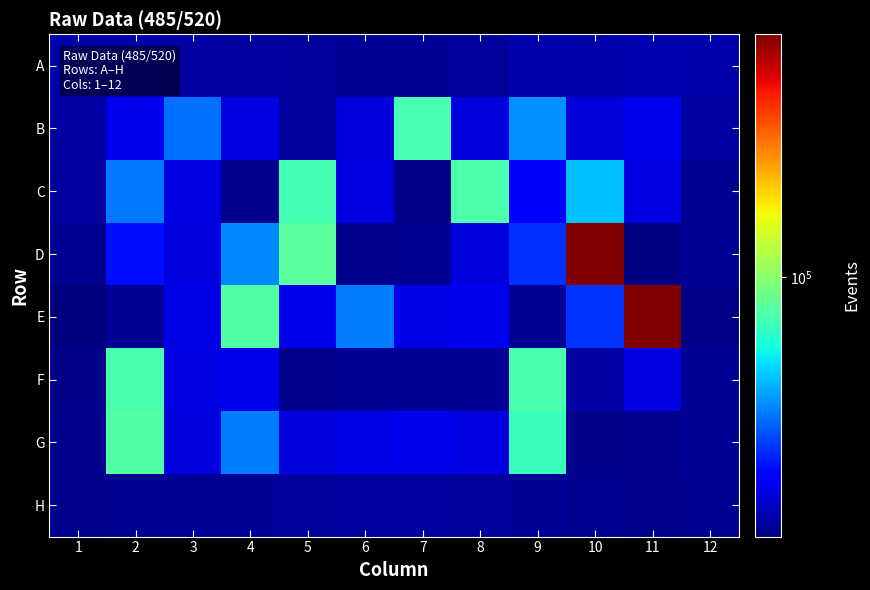

Which category has the highest value across all series?

10